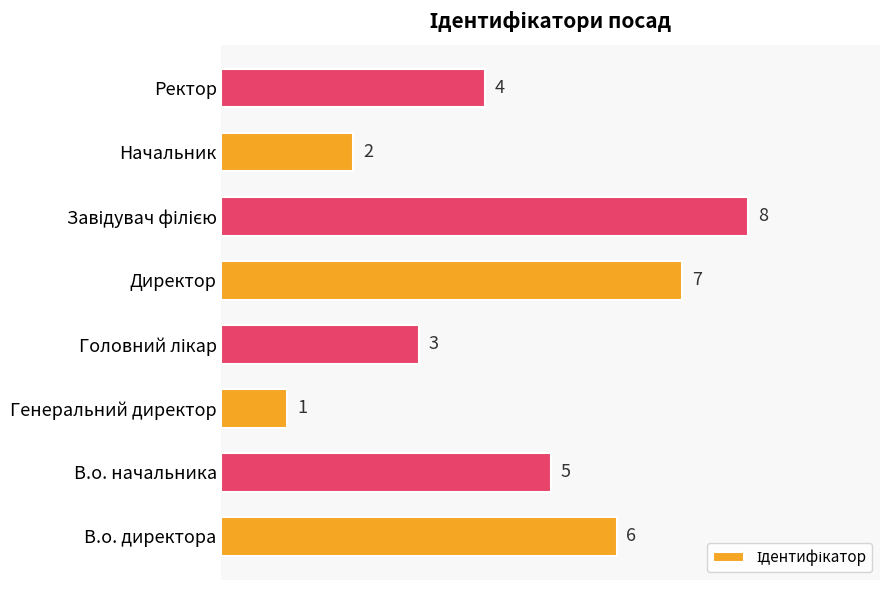

The chart shows a value of 7 at Директор. True or false?

True